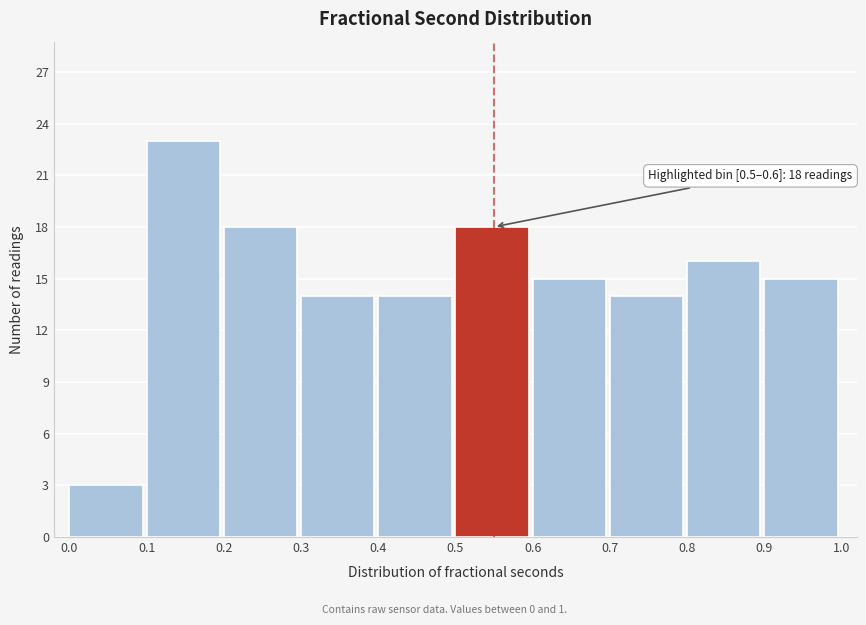

Over which range of the x-axis is the bar tallest?

0.1 to 0.2